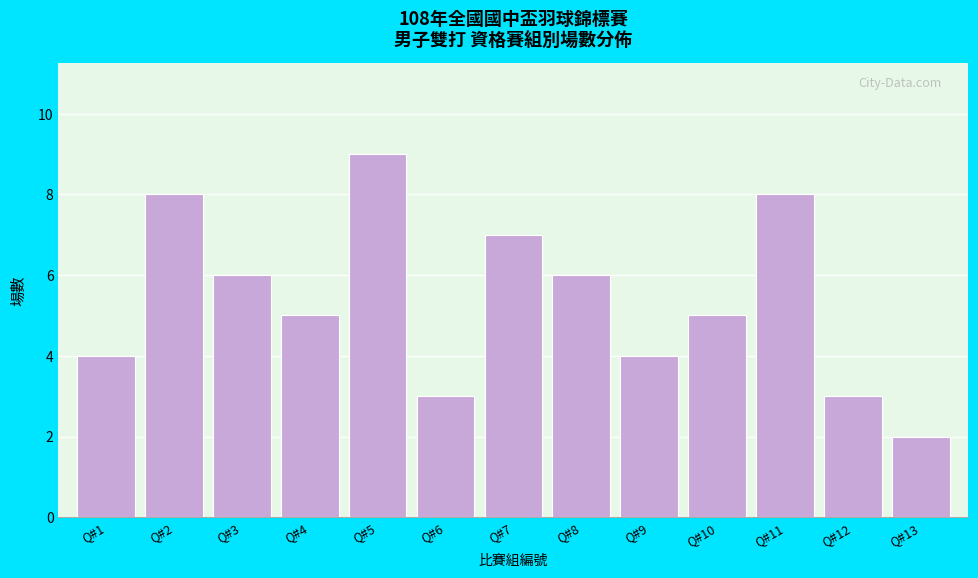

Reading left to right, extract all data points from this chart.

4	8	6	5	9	3	7	6	4	5	8	3	2